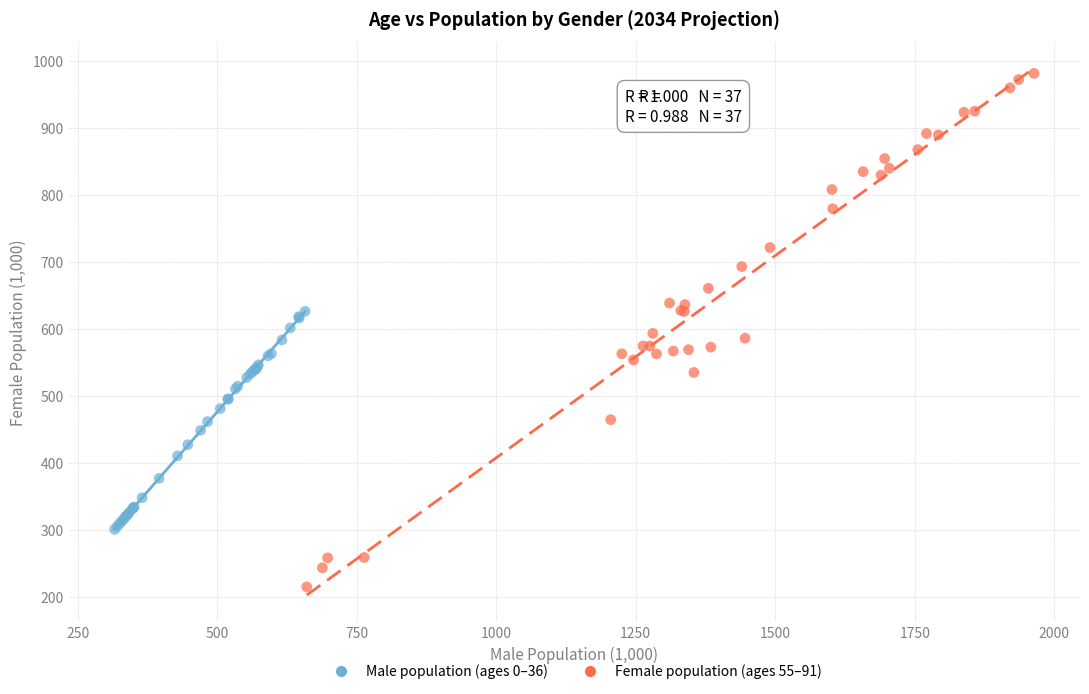

Which series has the largest Y range (max minus min)?

Female population (ages 55–91)